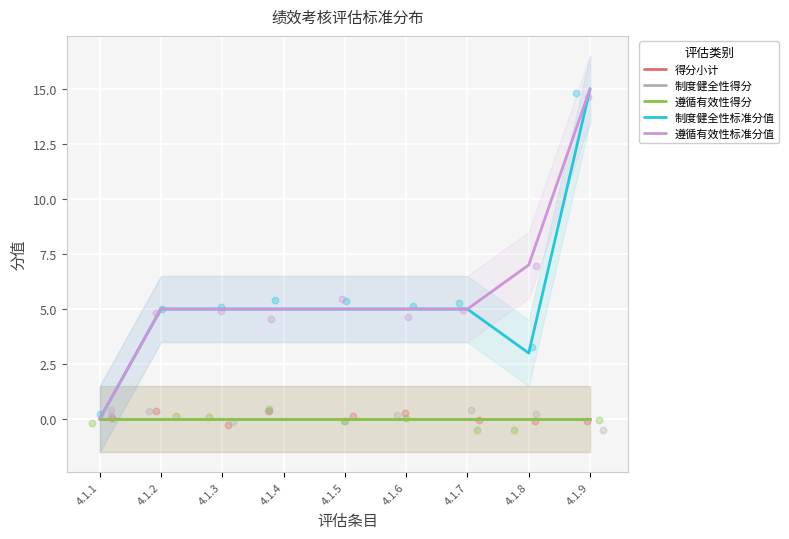

Is the value of 制度健全性得分 at 4.1.7 greater than the value of 得分小计 at 4.1.3?

No